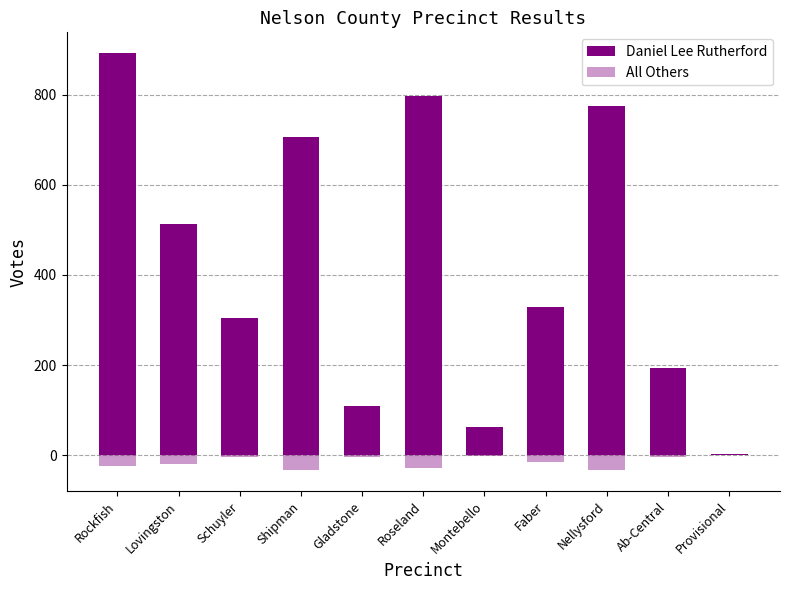

Reading left to right, transcribe all the data shown in this chart.

Daniel Lee Rutherford: Rockfish=892	Lovingston=514	Schuyler=305	Shipman=706	Gladstone=110	Roseland=796	Montebello=63	Faber=328	Nellysford=774	Ab-Central=193	Provisional=3
All Others: Rockfish=-23	Lovingston=-20	Schuyler=-3	Shipman=-33	Gladstone=-5	Roseland=-28	Montebello=-1	Faber=-15	Nellysford=-33	Ab-Central=-4	Provisional=0